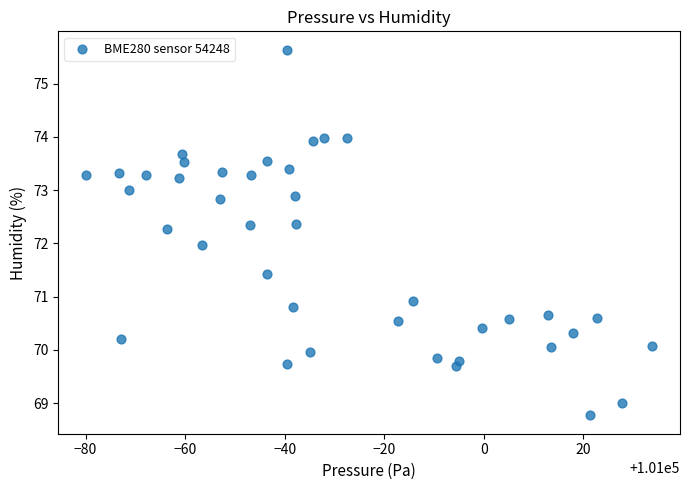

What is the range of X values (max minus min)?

113.6